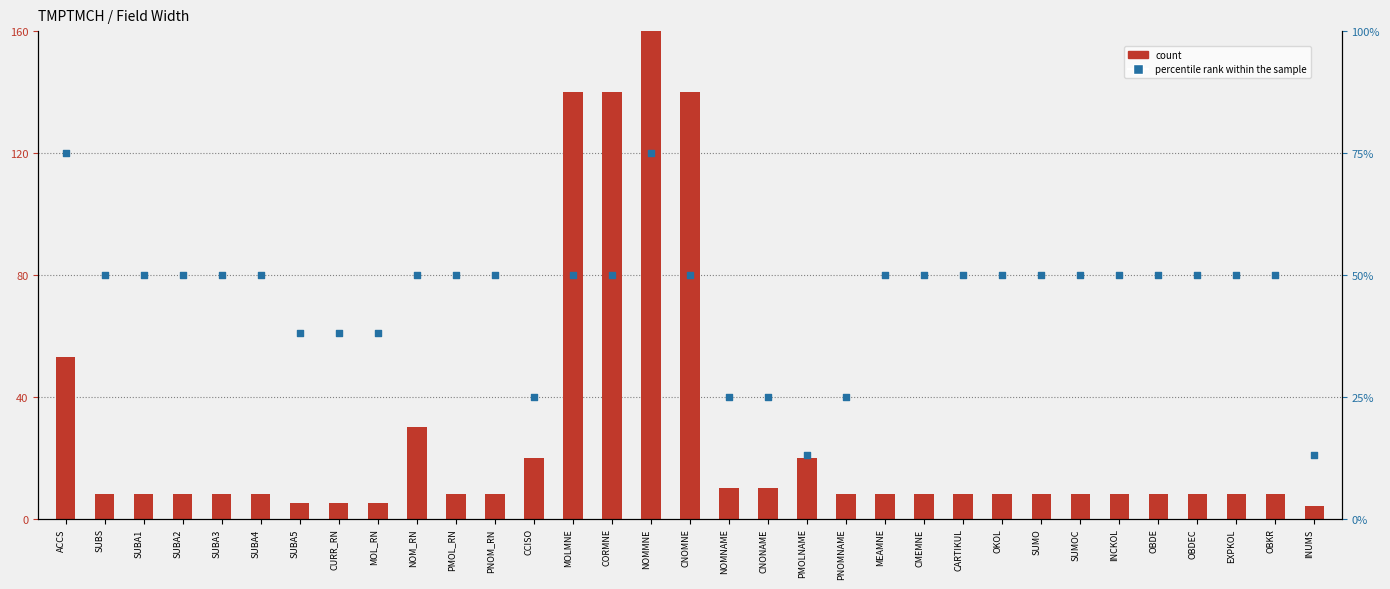

At how many categories does at least one series exceed 33?

27